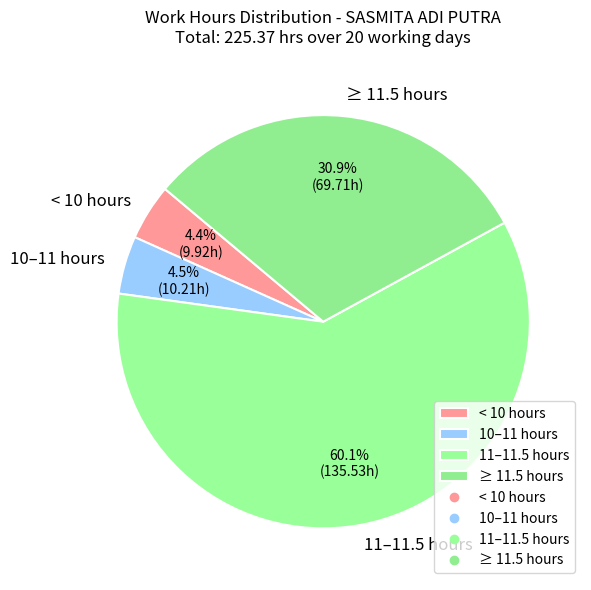

What is the largest slice in the pie chart?

11–11.5 hours